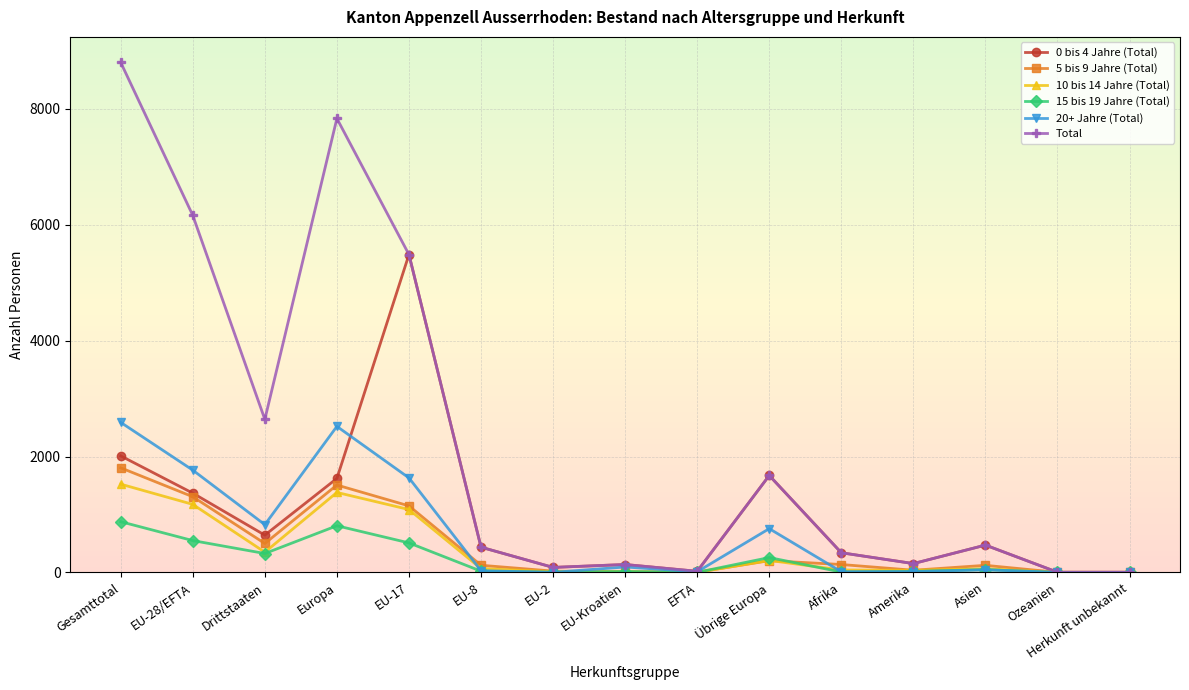

True or false: 20+ Jahre (Total) has more than 1 interior local peaks.

True